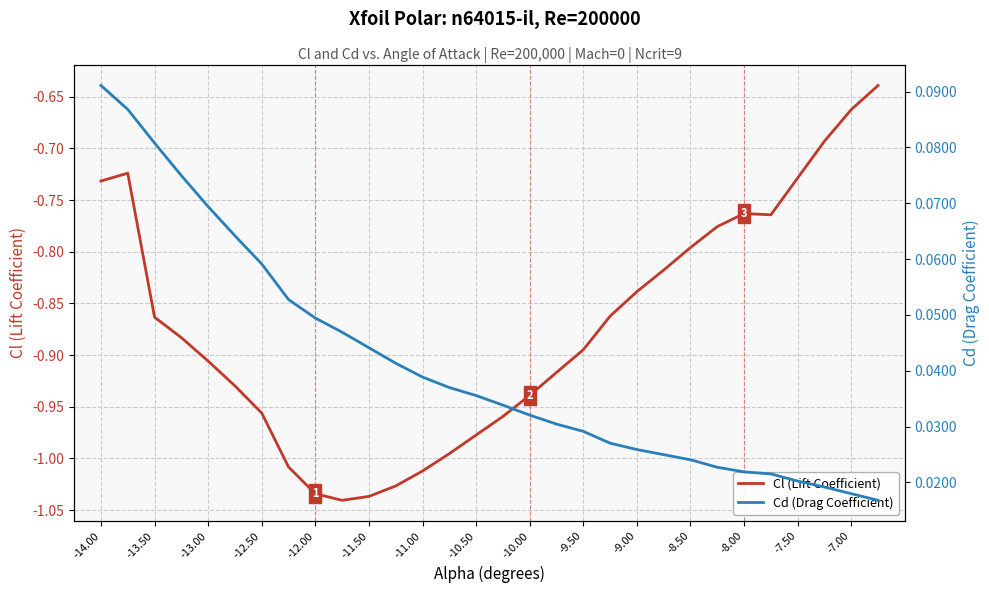

Rank the series by their average value, from lowest to highest.

Cl (Lift Coefficient), Cd (Drag Coefficient)